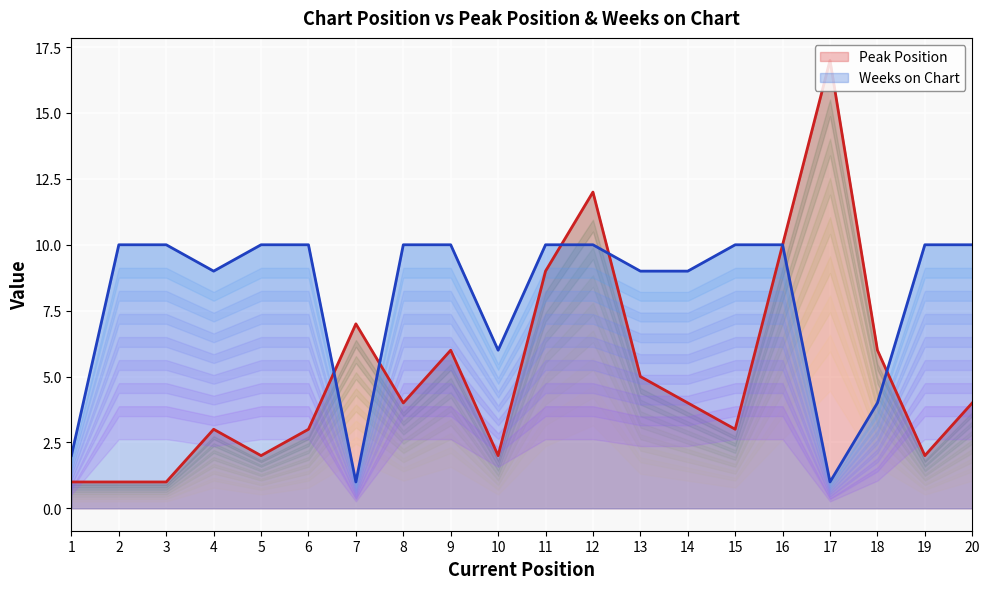

What is the sum of the Peak Position values at 19 and 4?

5